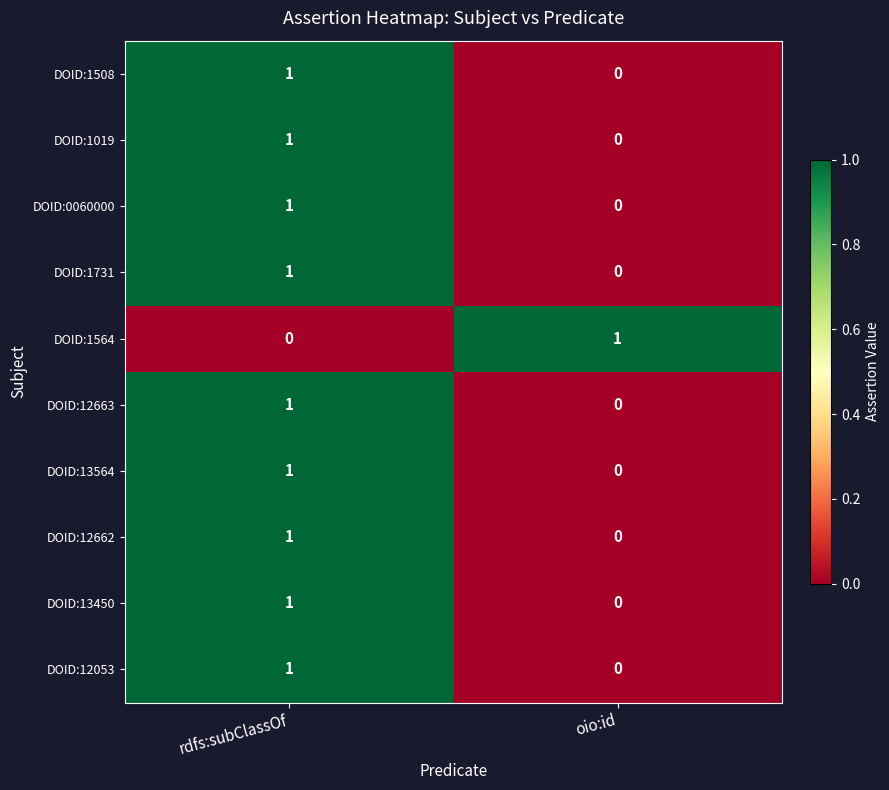

How many data points in DOID:1508 are less than 1?

1